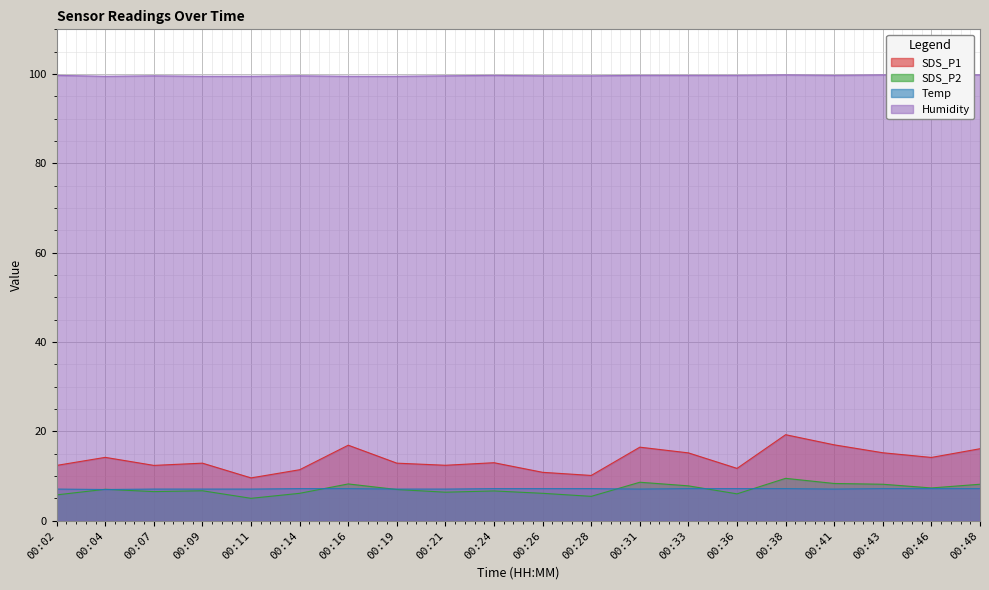

True or false: SDS_P2 and SDS_P1 cross at least once.

False